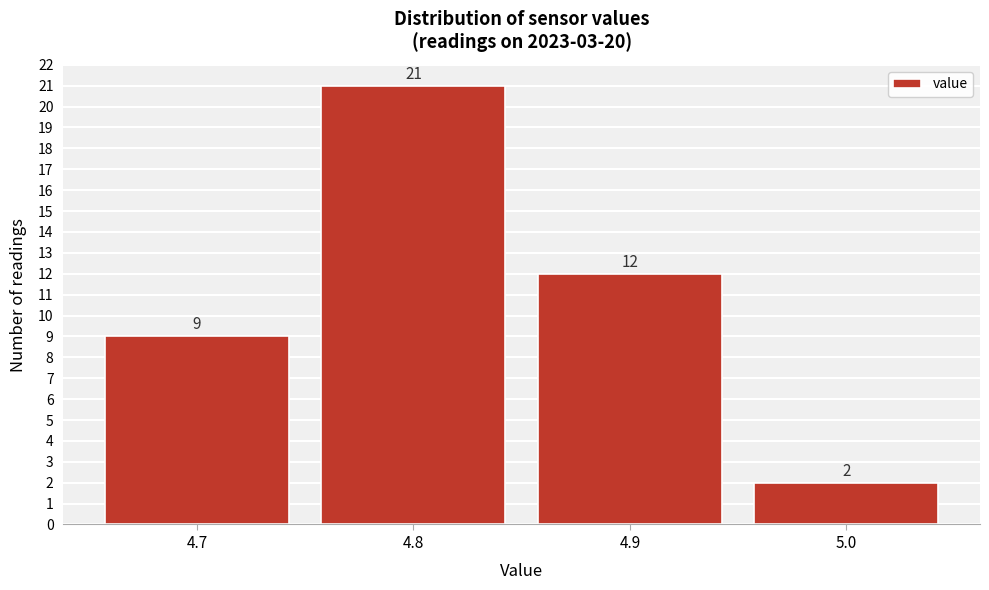

Which range on the x-axis has the tallest bar?

4.75 to 4.85